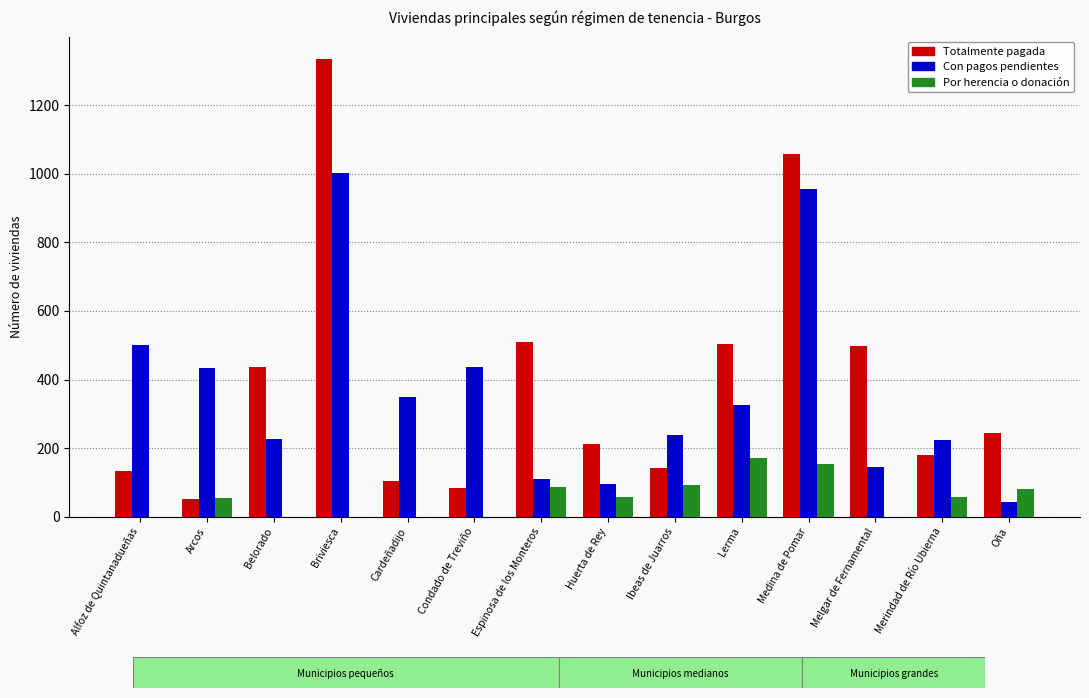

At which label does Con pagos pendientes first exceed 325?

Alfoz de Quintanadueñas